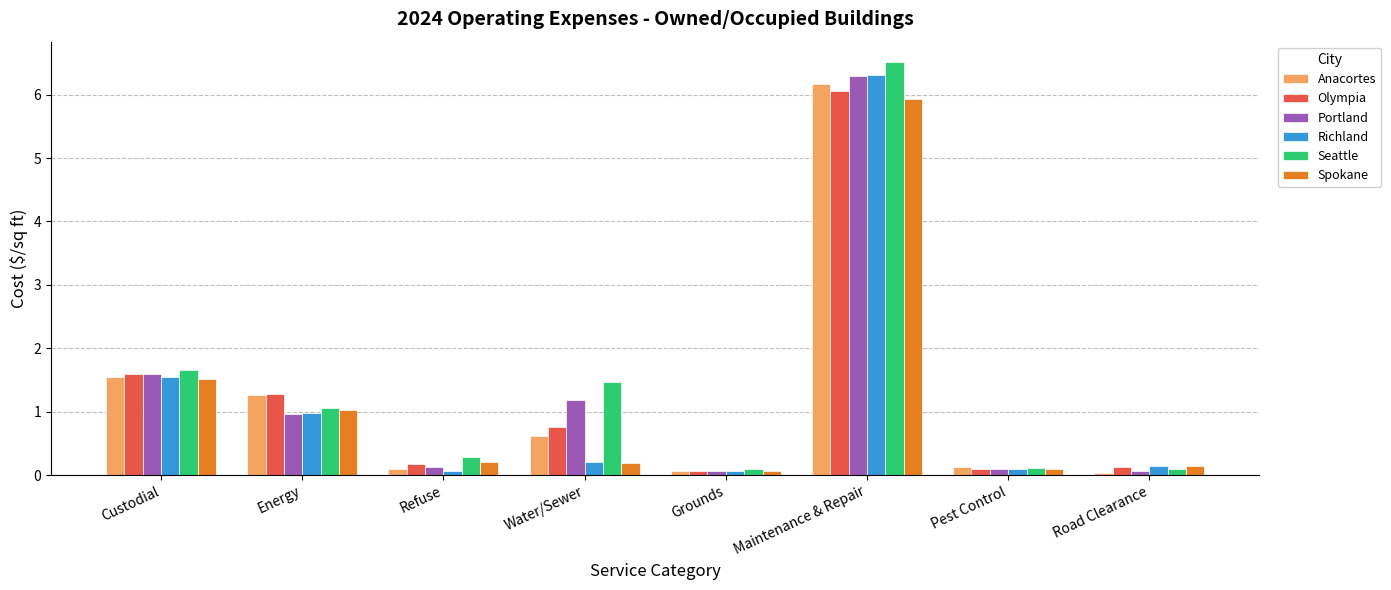

Read the Seattle value at Custodial.

1.7